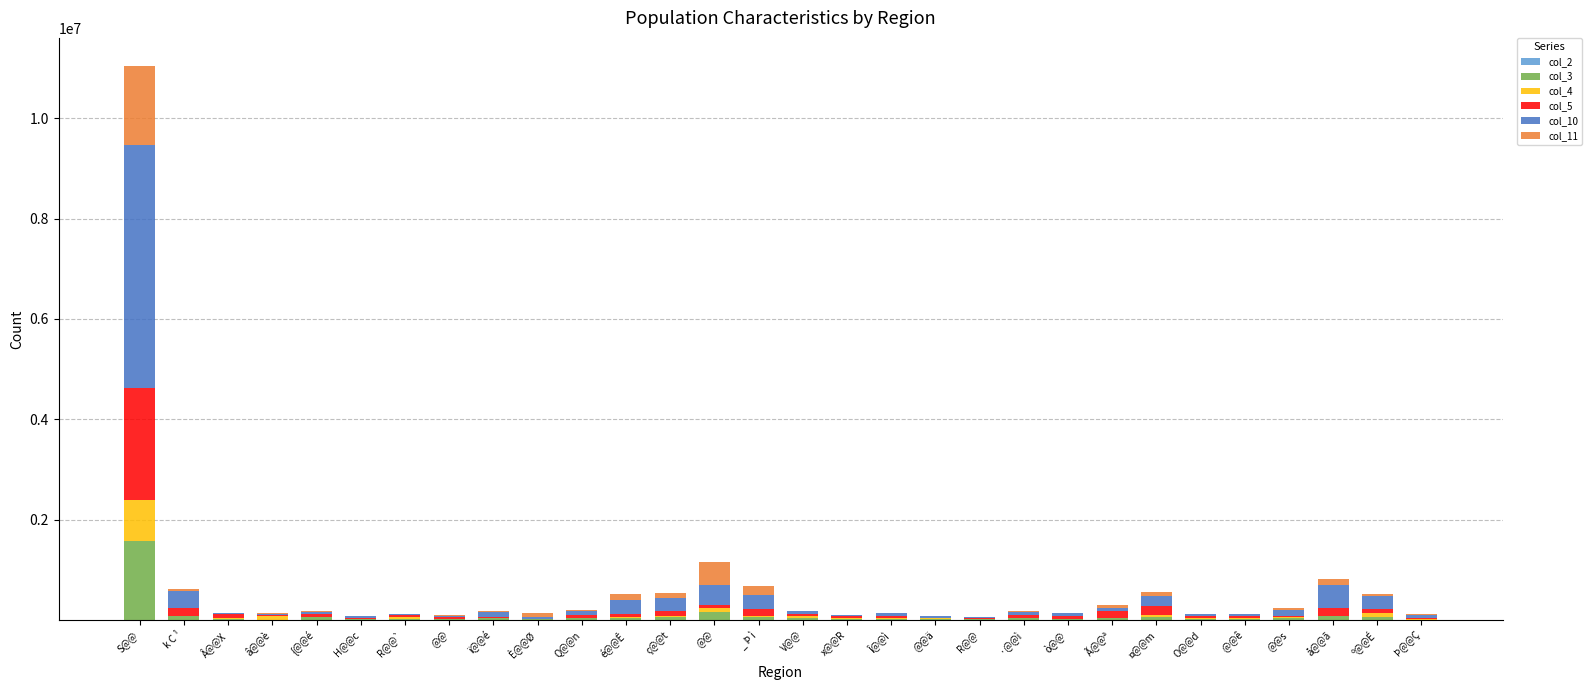

Rank the series by their maximum value, from highest to lowest.

col_10, col_5, col_11, col_3, col_4, col_2